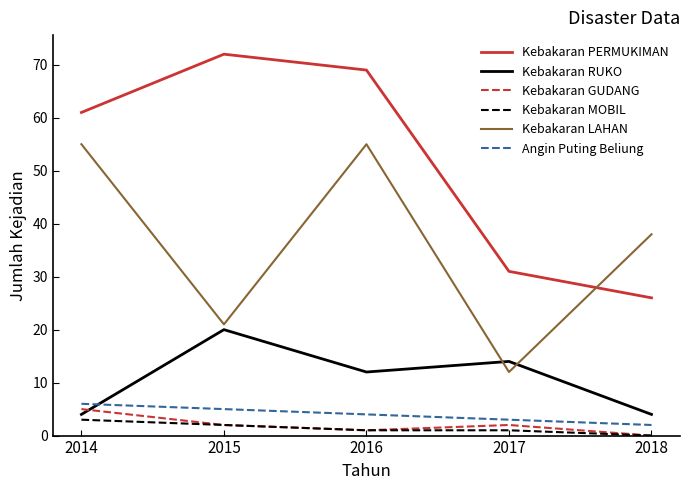

What is the difference between the highest and lowest values at 2014?

58